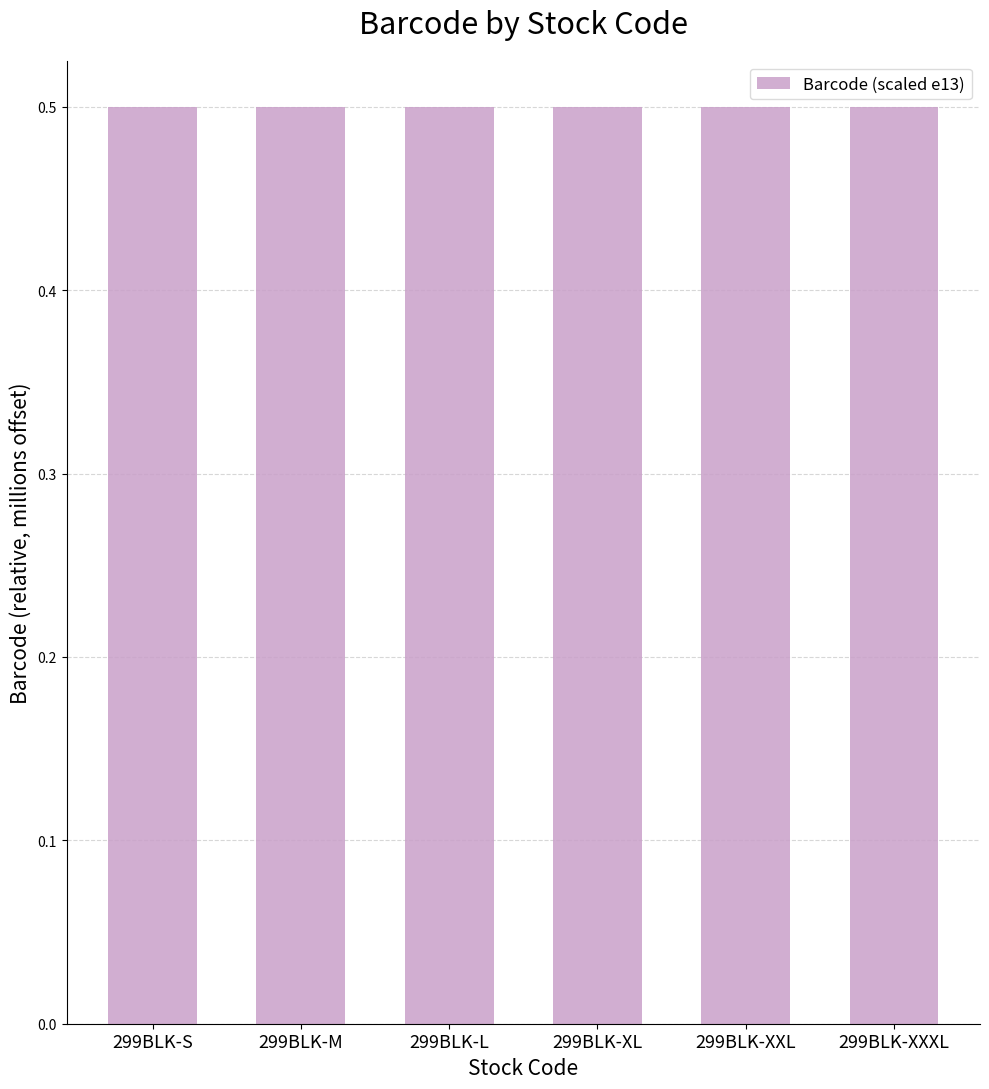

What is the sum of all values?

3.0